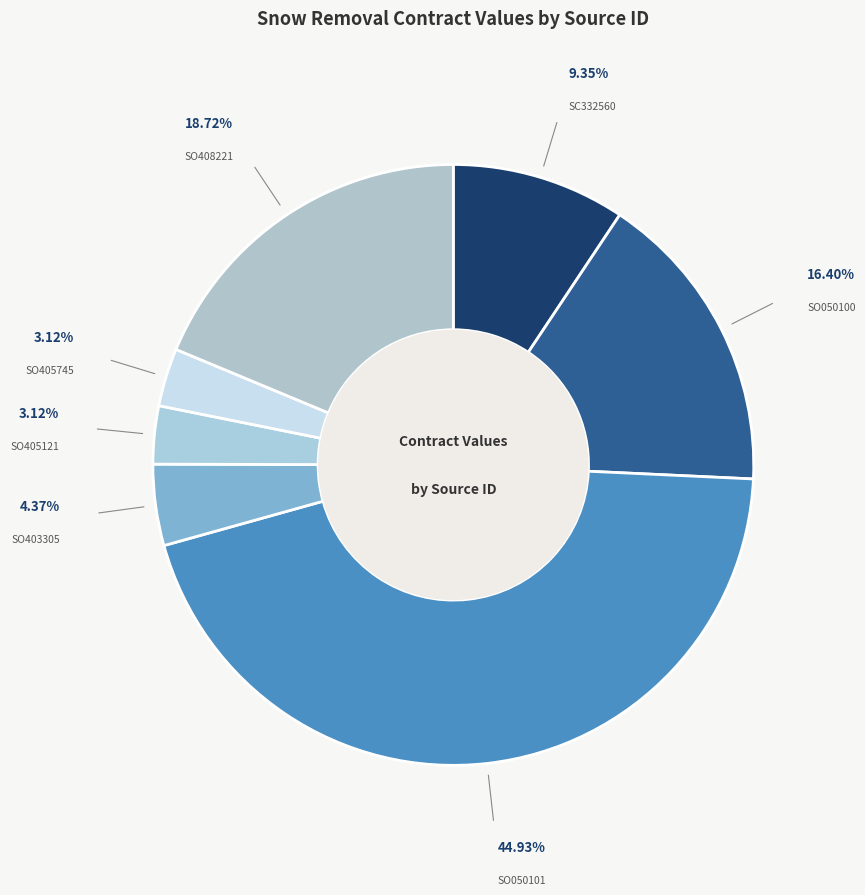

Between SO403305 and SC332560, which is larger?

SC332560